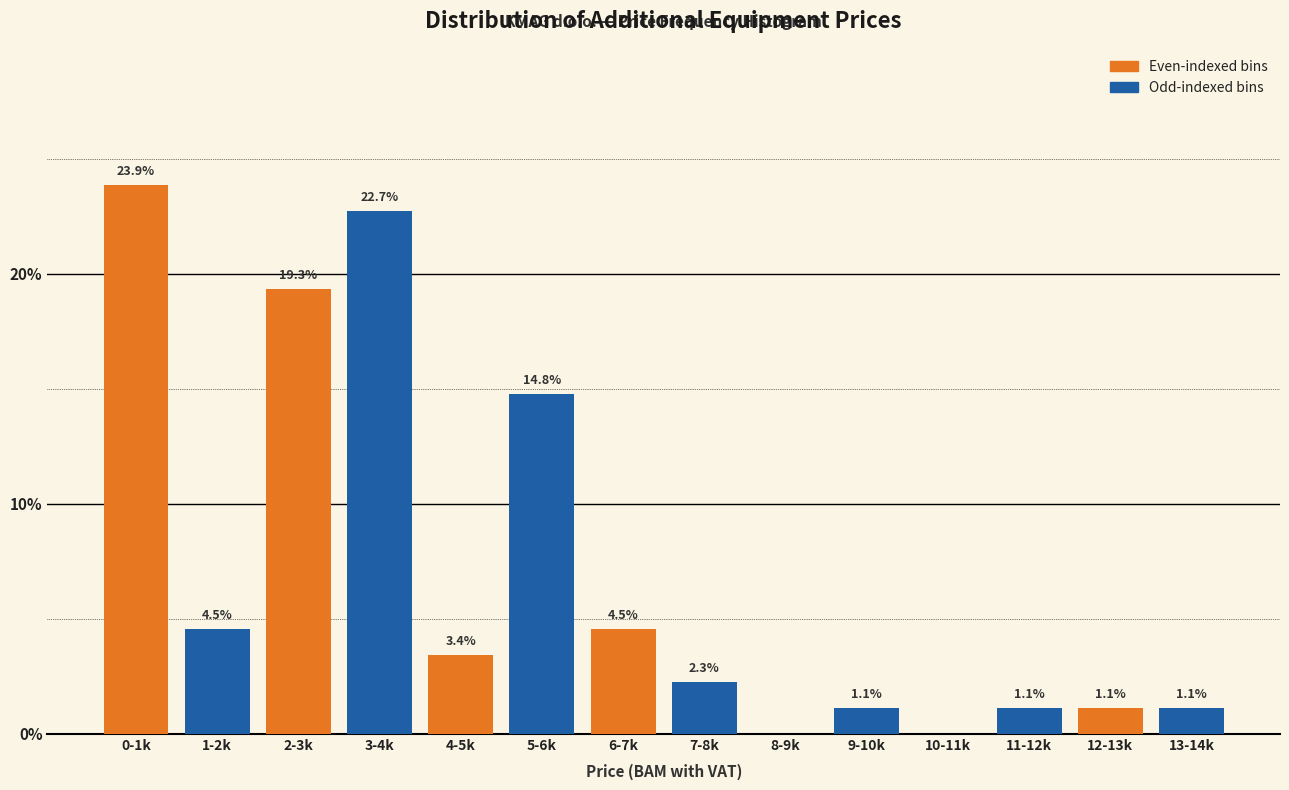

What is the total value across all series at 6-7k?

6.8